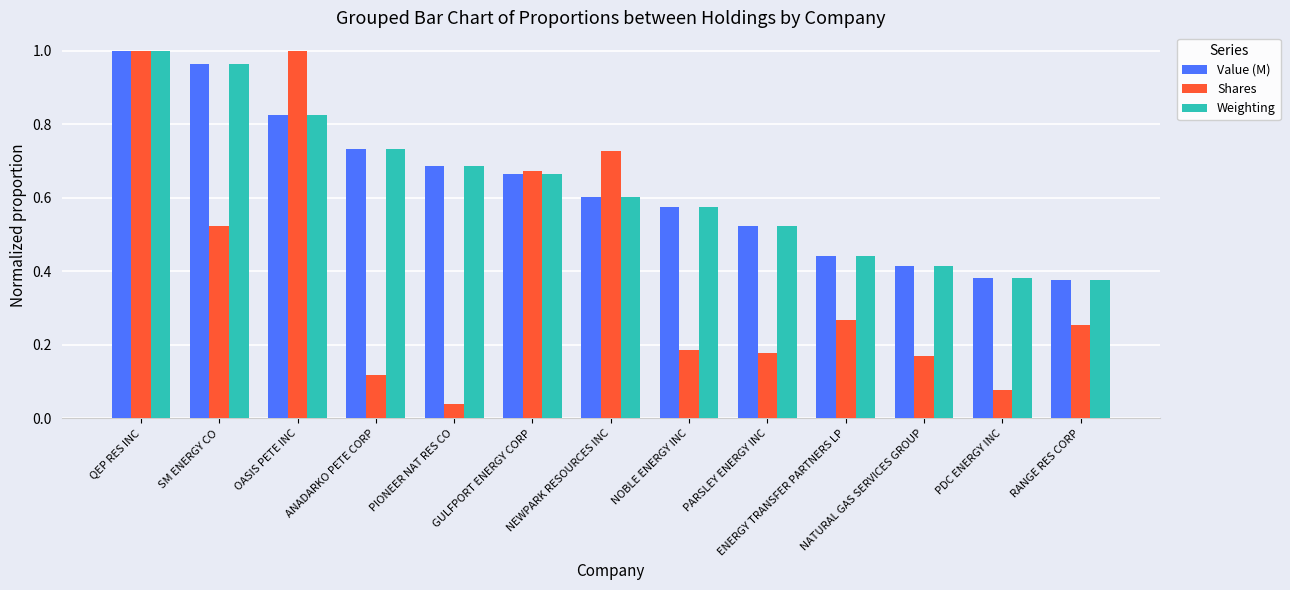

Are the bars grouped side by side (vs. stacked)?

Yes